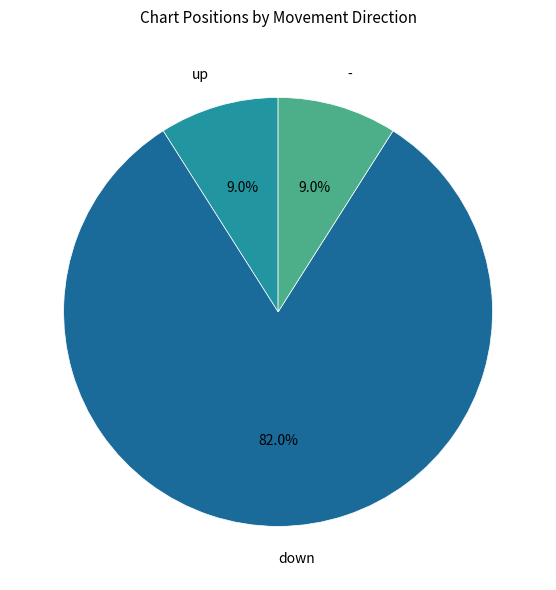

Which slice is the largest?

down